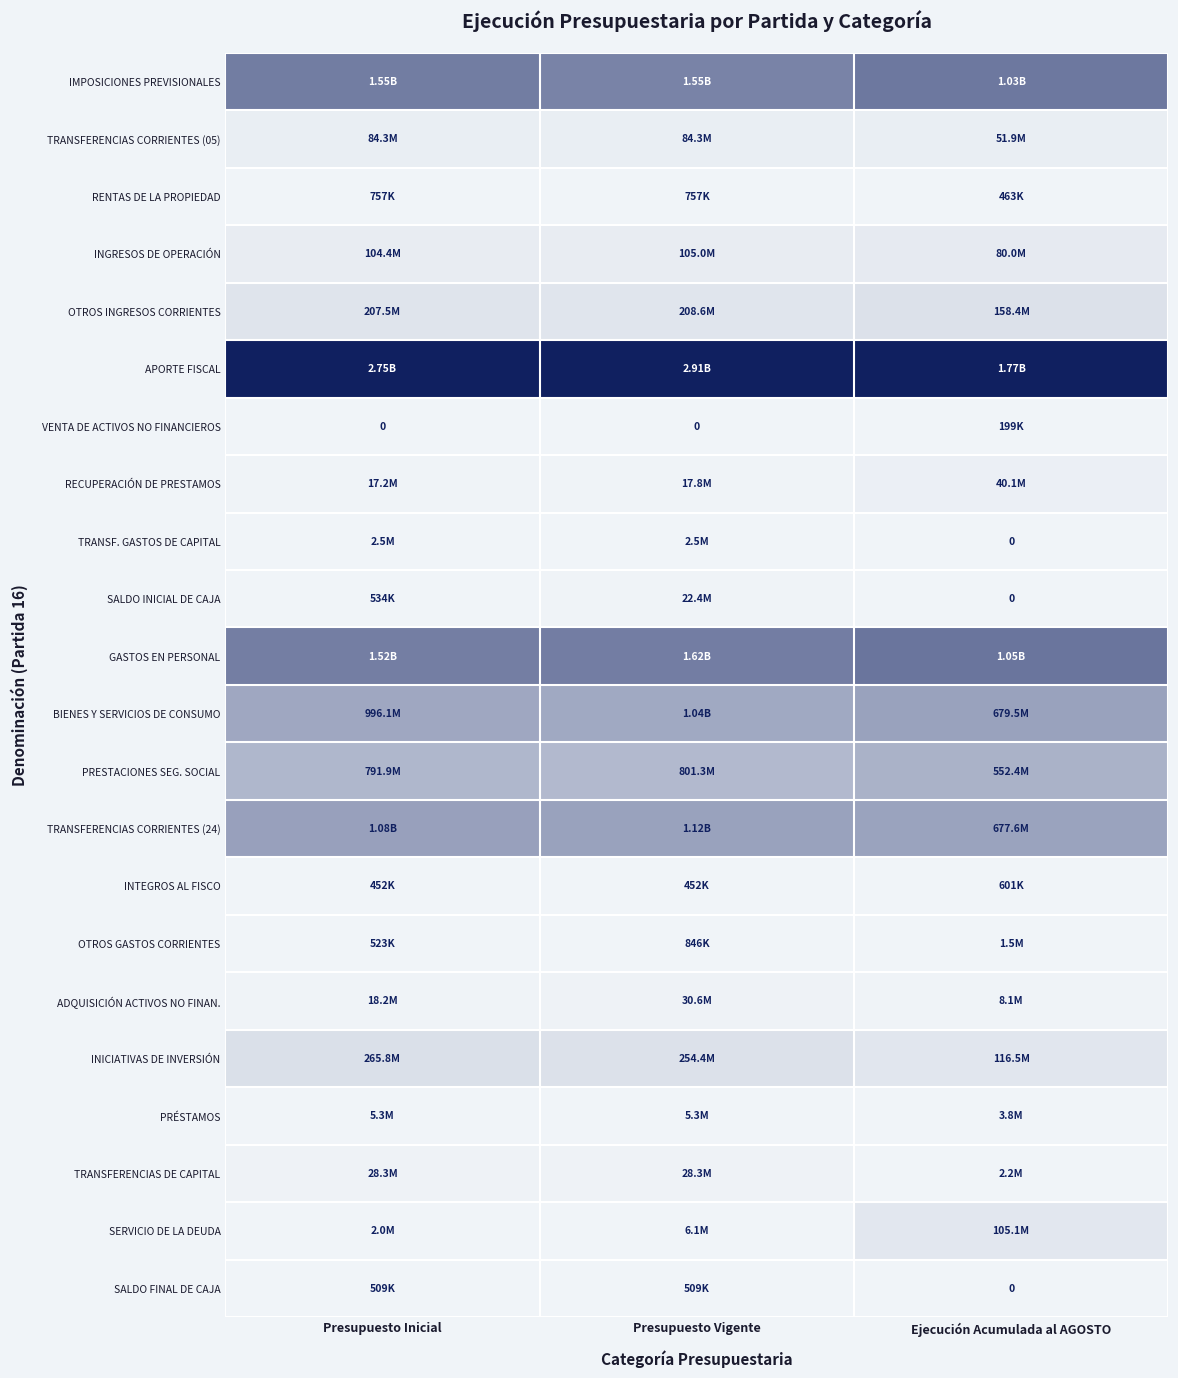

Which has a higher value, Presupuesto Inicial or Presupuesto Vigente?

Presupuesto Inicial